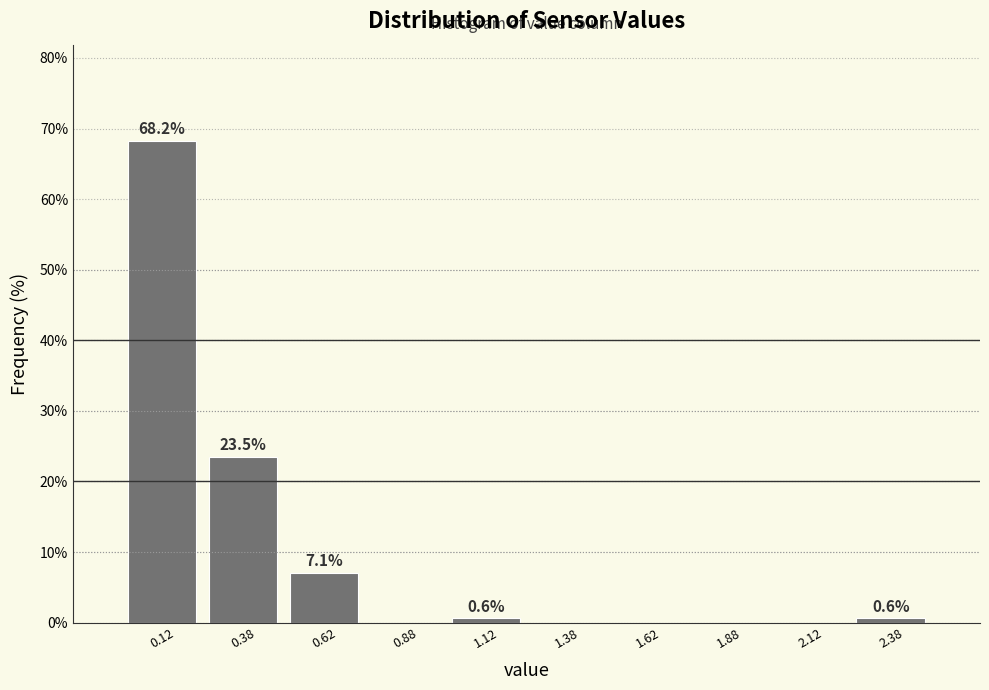

Over which range of the x-axis is the bar tallest?

0.00 to 0.25